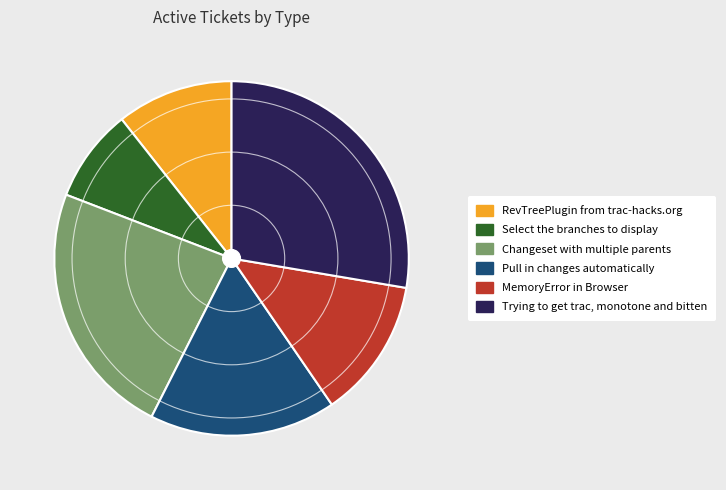

Does any single category account for the majority?

No